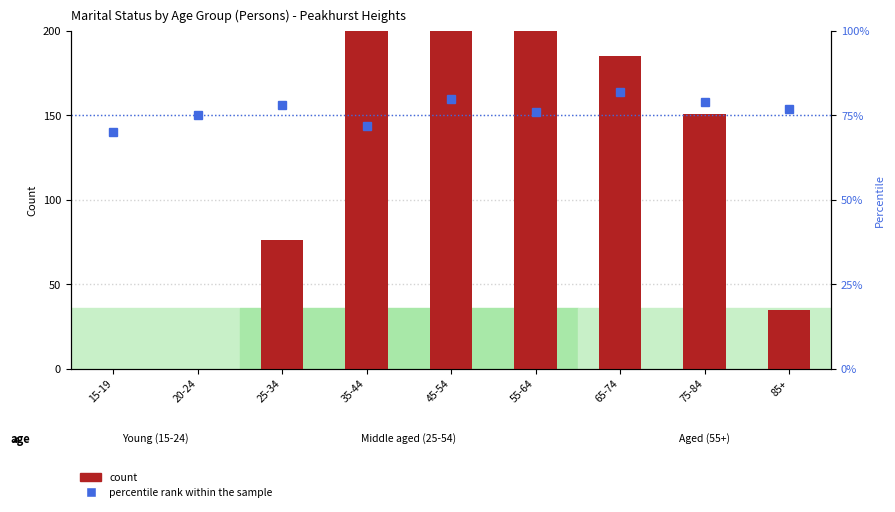

What is the sum of all percentile rank within the sample values?

689